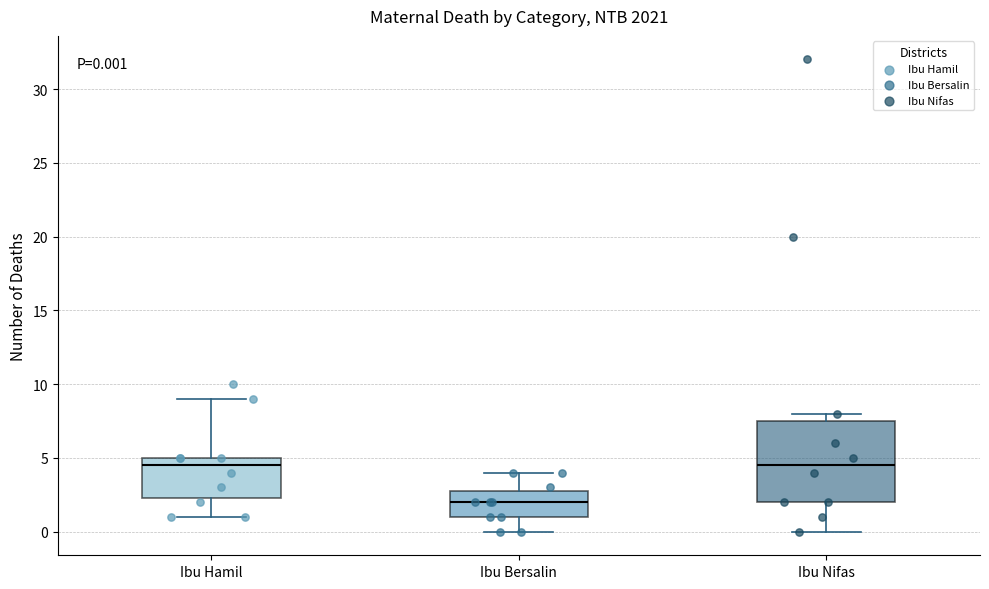

Which box's median line is the lowest?

Ibu Bersalin